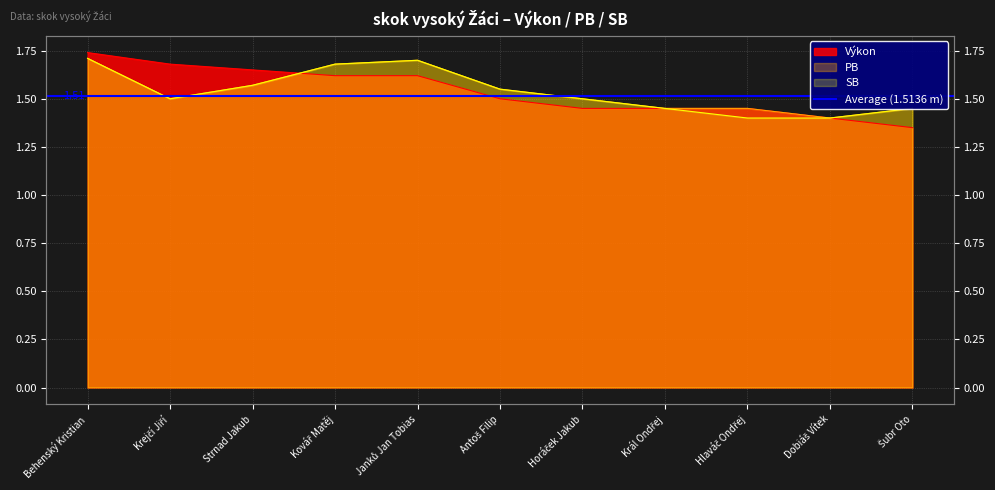

In PB, how many points are higher than both neighbors (excluding endpoints)?

1